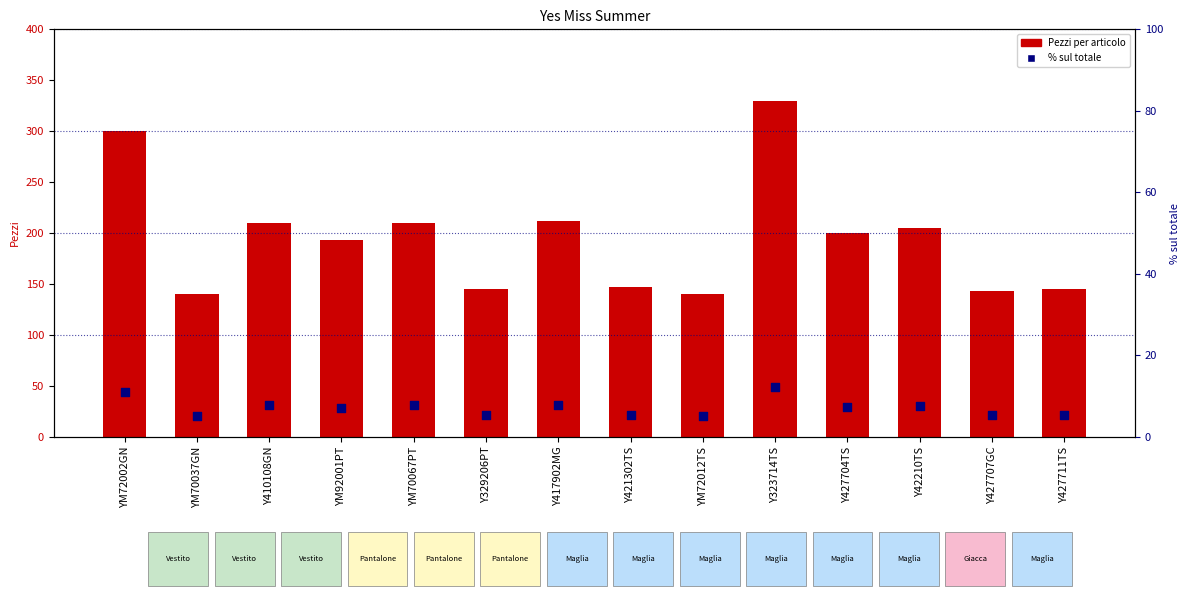

At which category is the sum across all series the highest?

Y323714TS